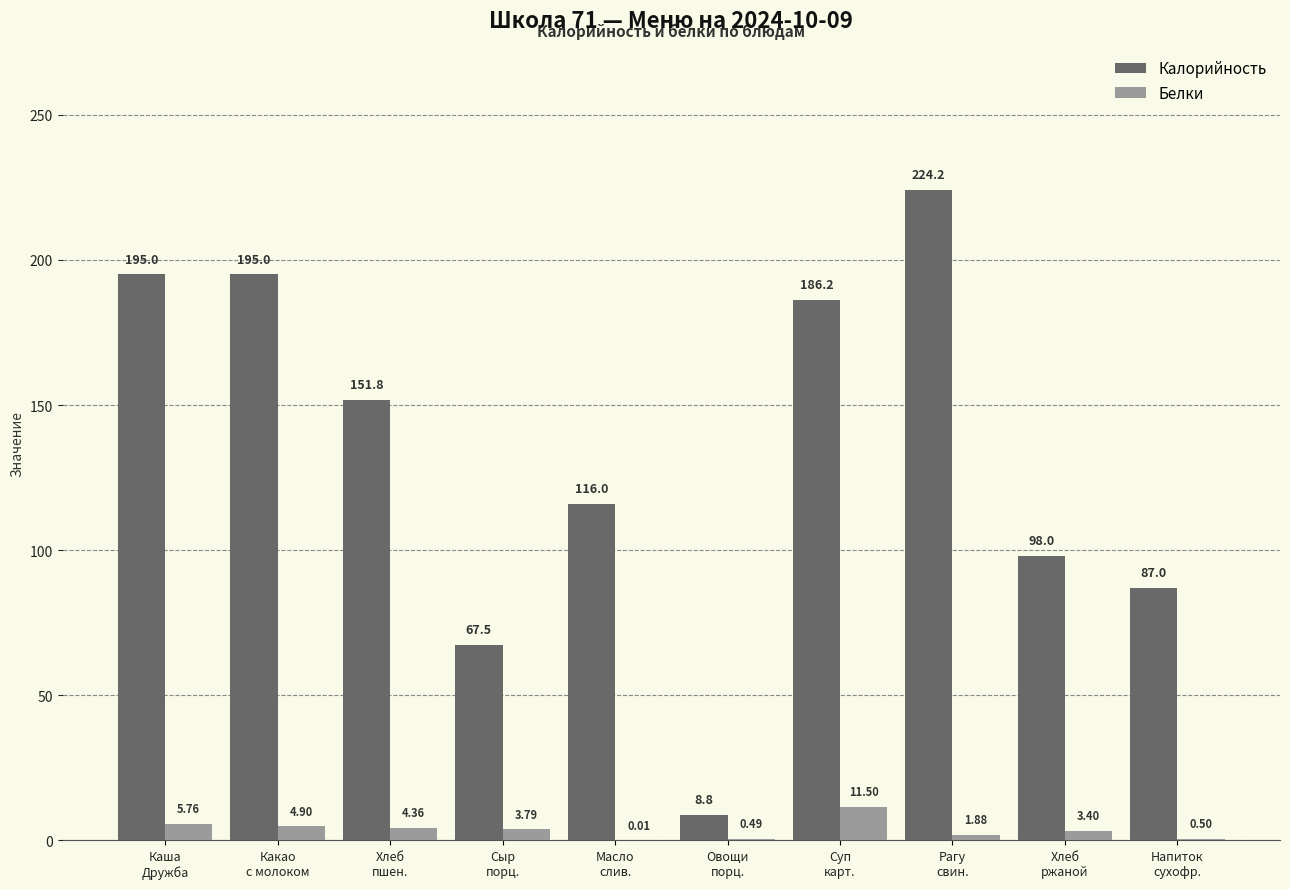

Which series has the largest total across all categories?

Калорийность